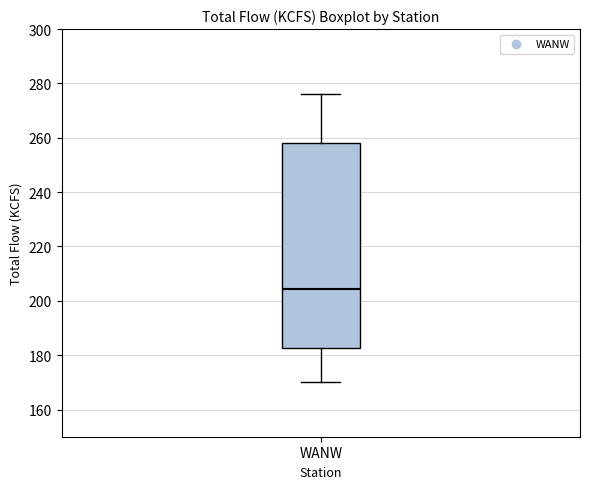

Transcribe this box plot: give where the median line is, the range the box spans, and where the two whiskers end, as read against the y-axis. The values are not printed on the chart, so give them approximately, as read against the axis.

median 204, box 182 to 258, whiskers 170 to 276